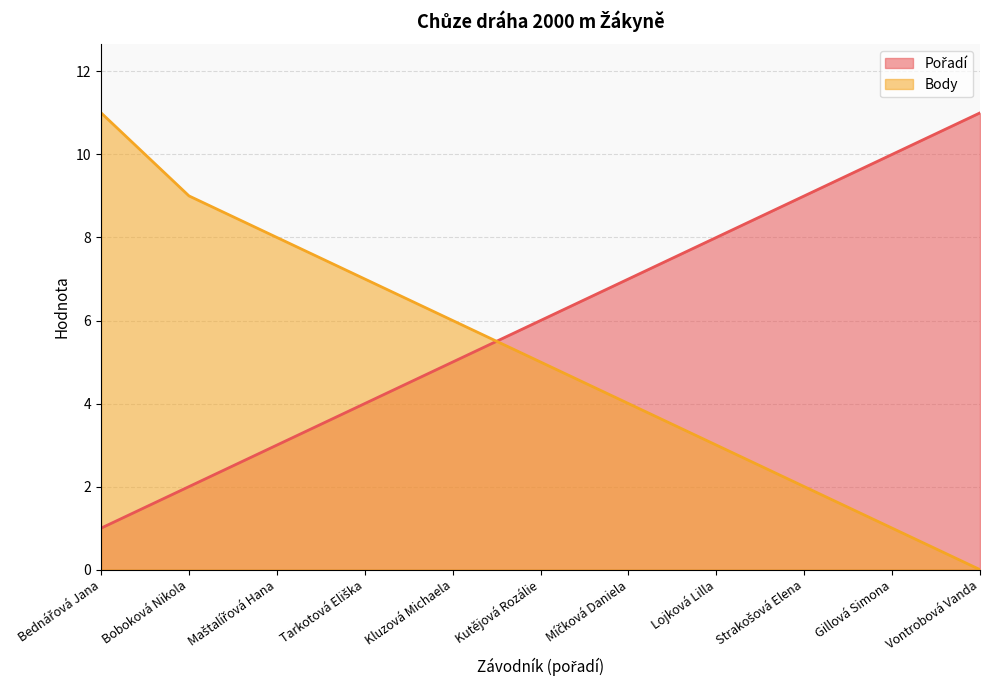

Which series has the widest spread of values?

Body